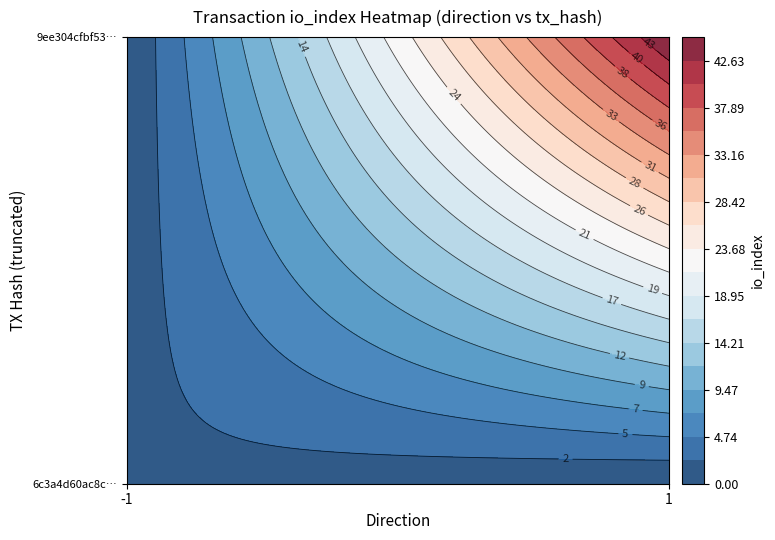

What is the difference between the maximum and minimum values in the 6c3a4d60ac8c4c1303867f85f06bd9abed20abe series?

3